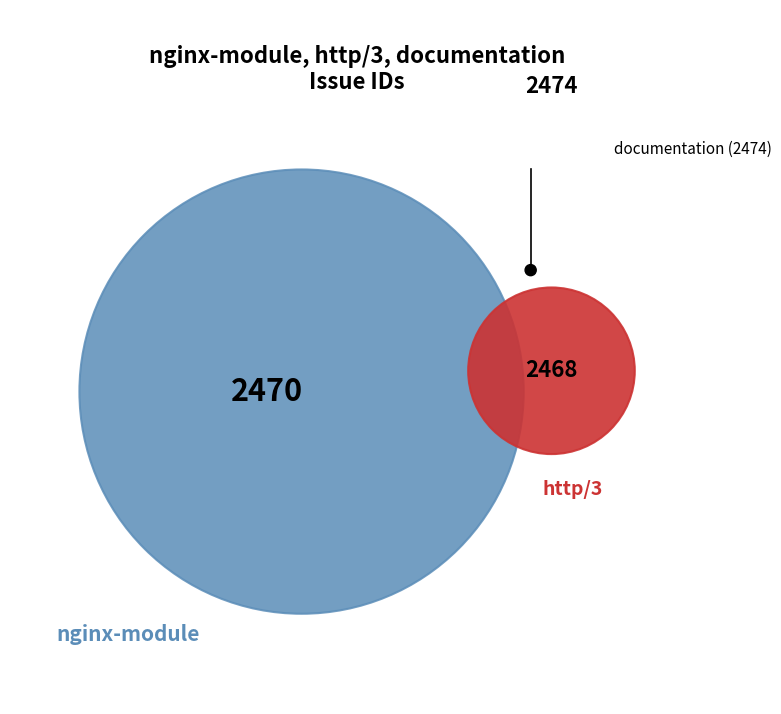

Do documentation and http/3 together represent more than half of the pie?

Yes